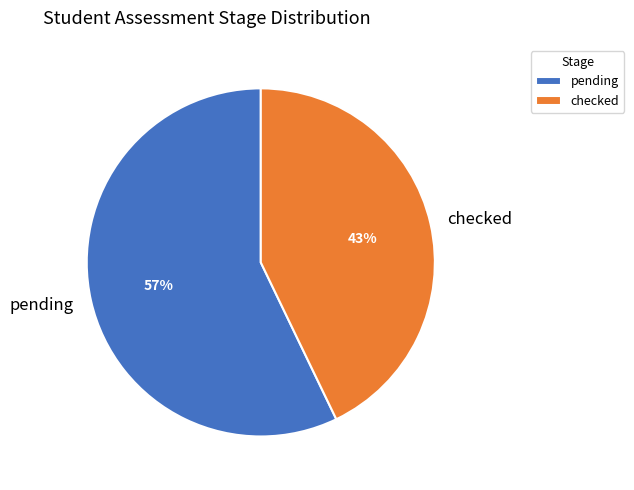

To the nearest percent, what portion does checked represent?

43%